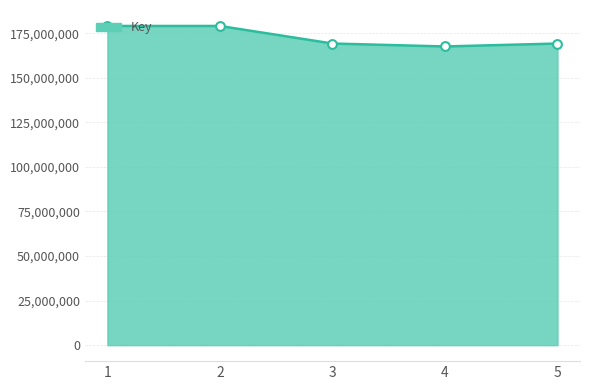

What is the change in value from 2 to 4?

-11497983